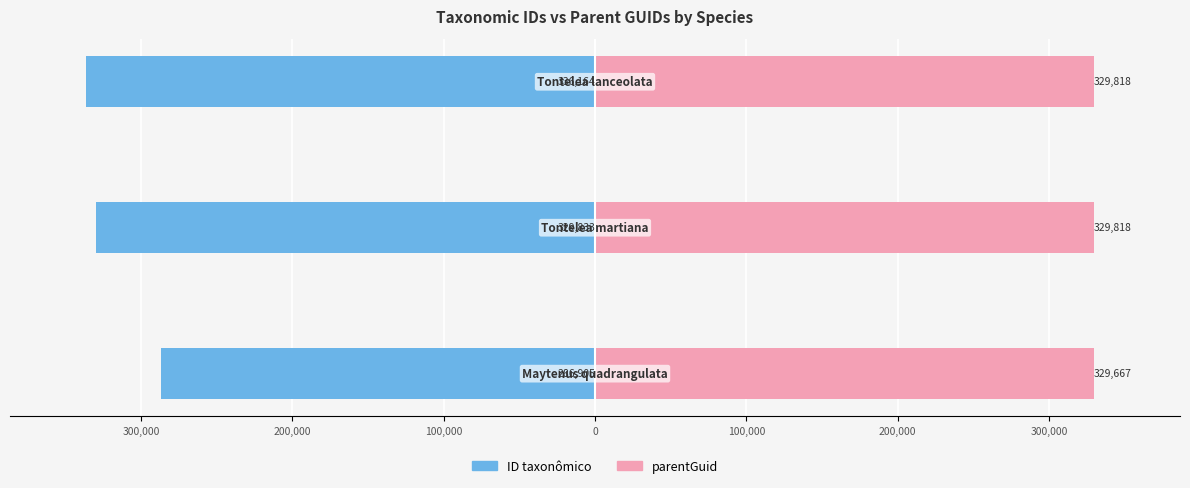

Rank the series by their maximum value, from lowest to highest.

ID taxonômico, parentGuid